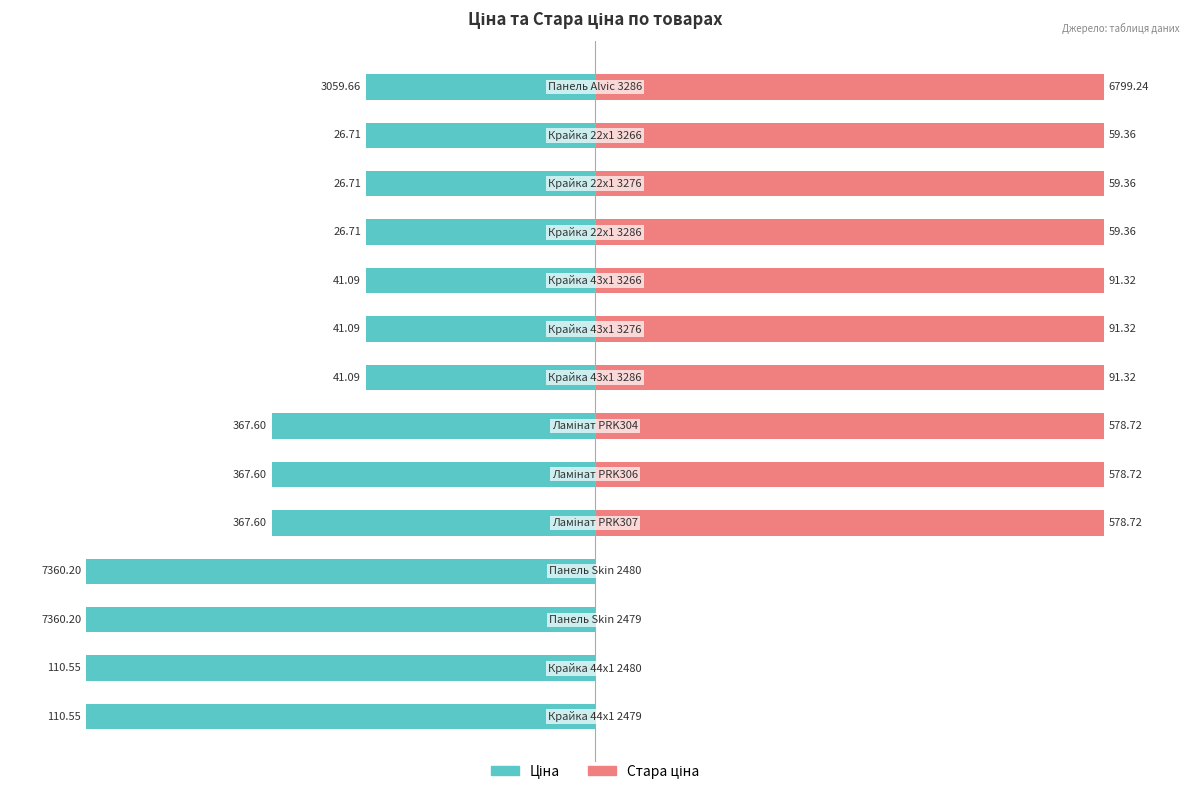

How many bars are there in total?

28